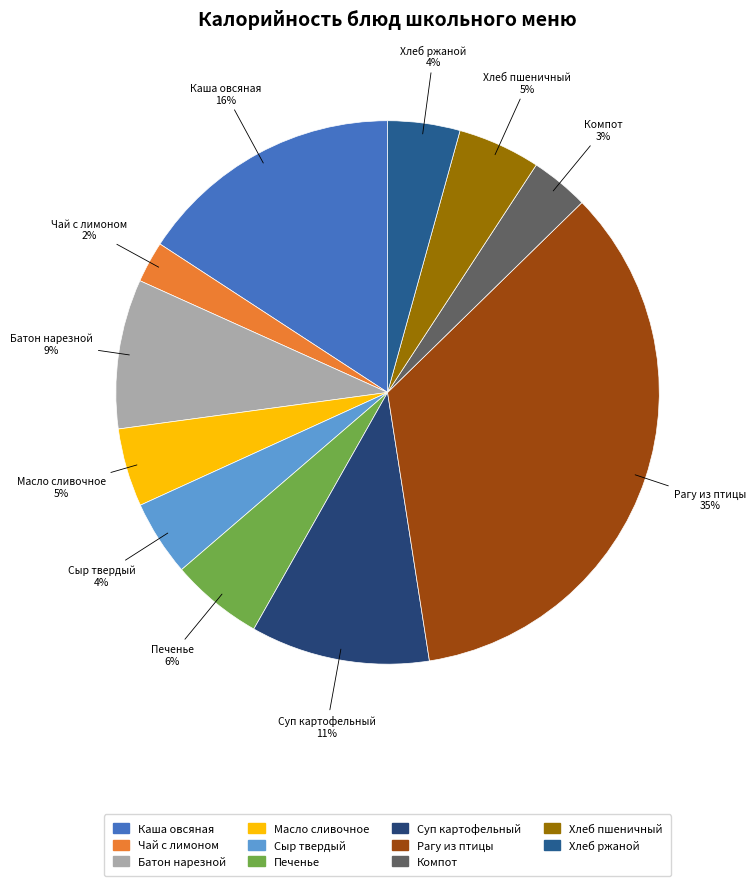

The Хлеб ржаной slice represents 4% of the pie. True or false?

True